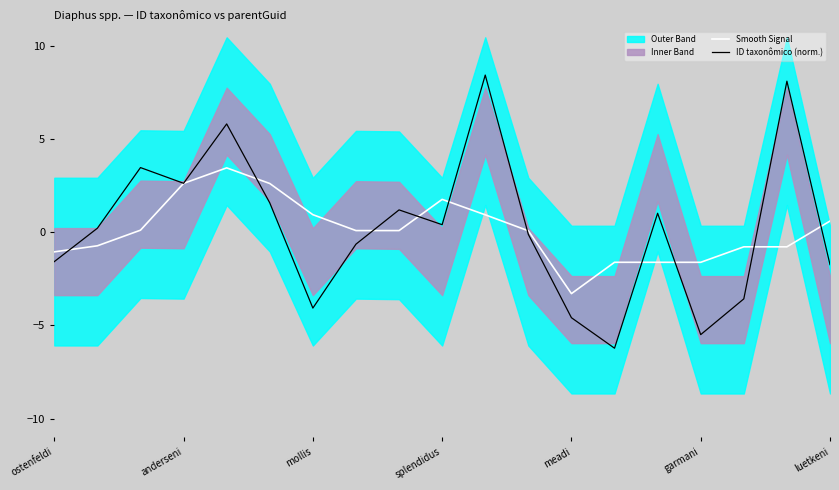

True or false: Smooth Signal and ID taxonômico (norm.) intersect in this chart.

True